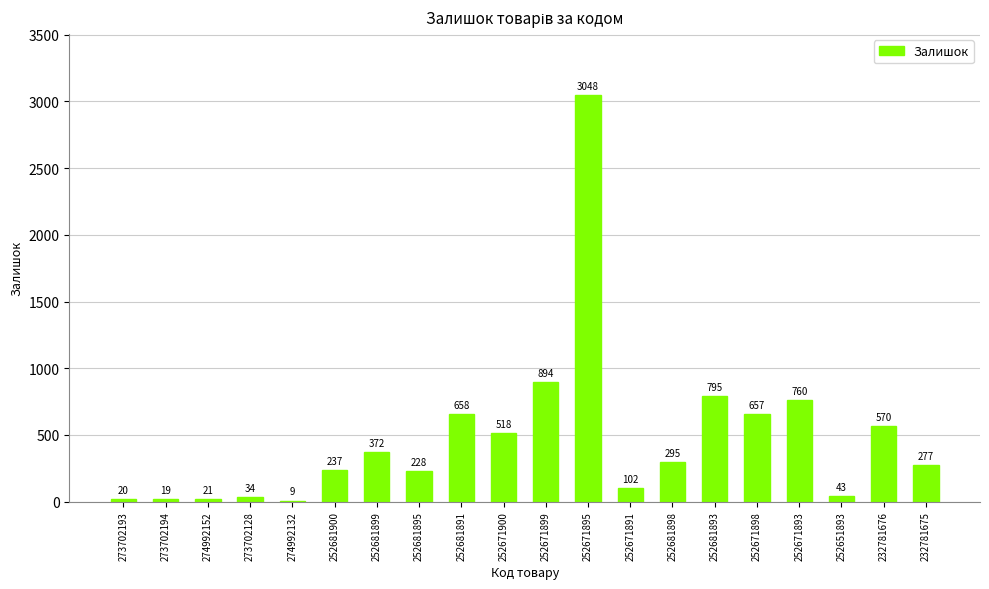

Reading right to left, list all the values displayed in this chart.

277	570	43	760	657	795	295	102	3048	894	518	658	228	372	237	9	34	21	19	20